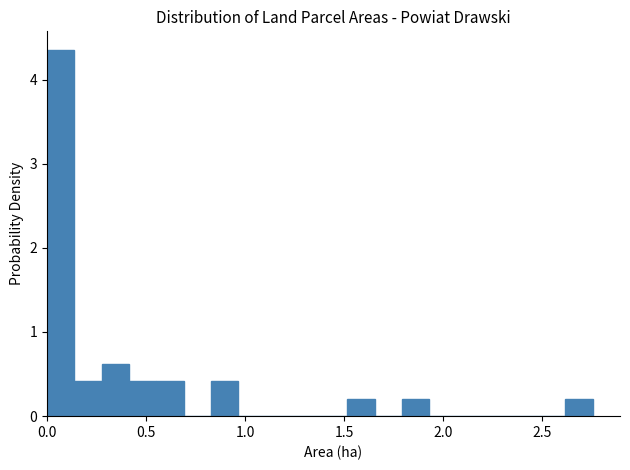

Read against the x-axis, roughly where is the centre of the tallest bar?

0.05